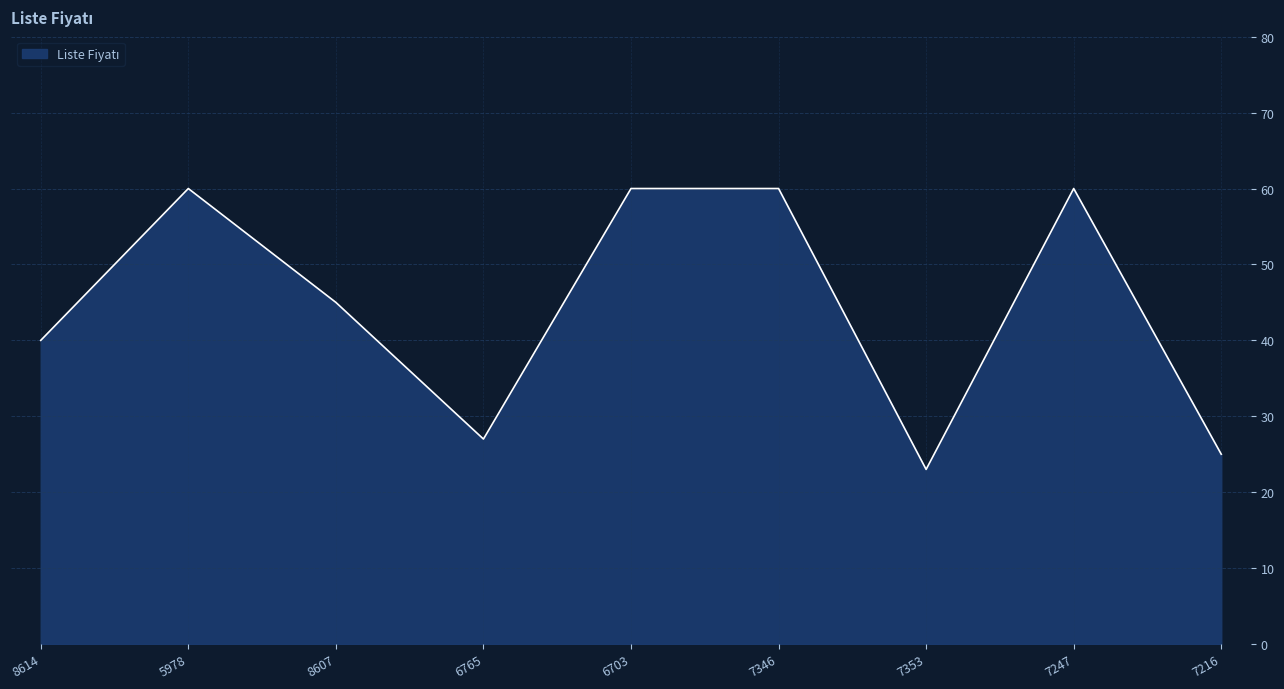

What is the difference between the second highest and second lowest values?

35